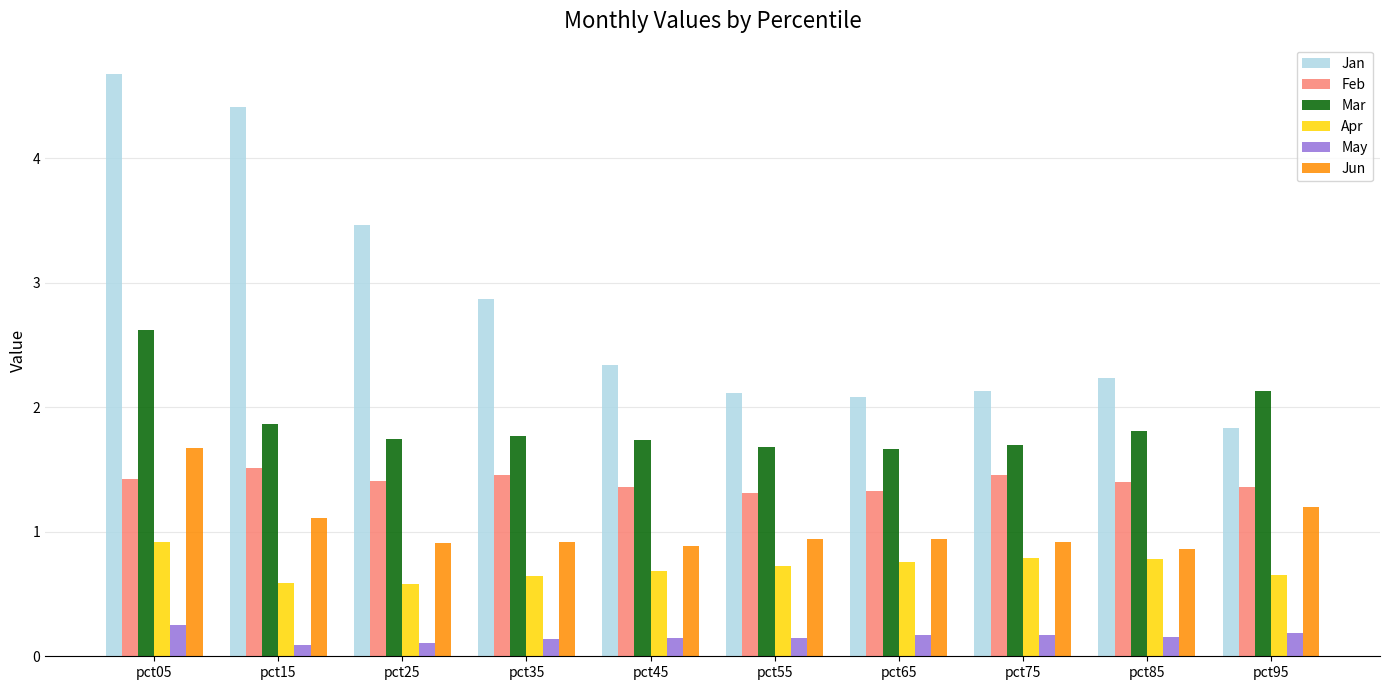

What is the approximate value of Jun at pct75?

0.9